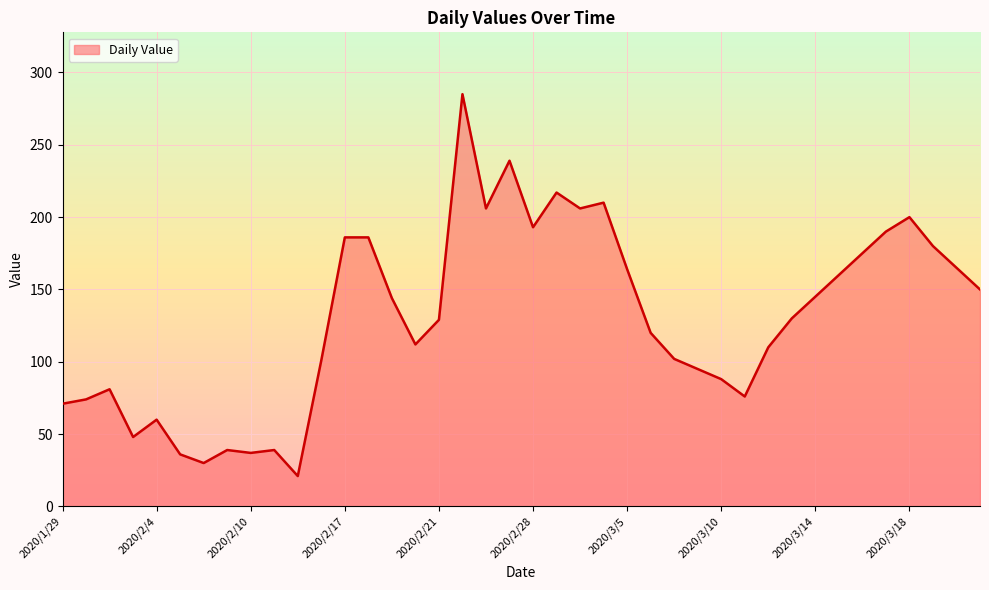

What is the difference between the maximum and minimum values?

264